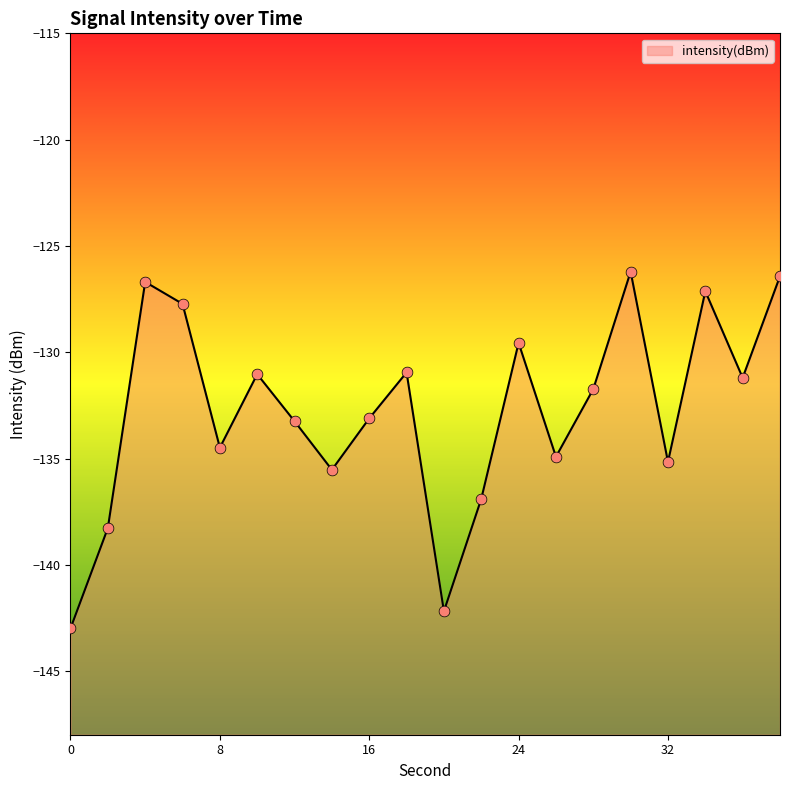

What is the change in value from 22 to 26?

+2.0